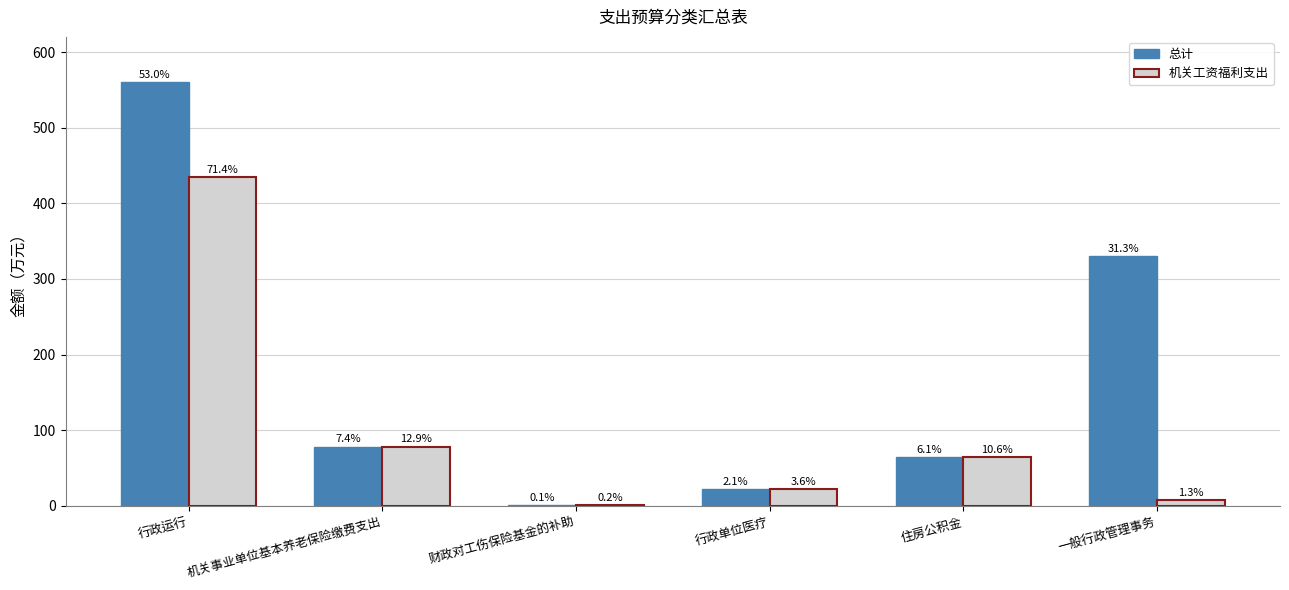

Where is 机关工资福利支出 nearest to the value 218?

机关事业单位基本养老保险缴费支出